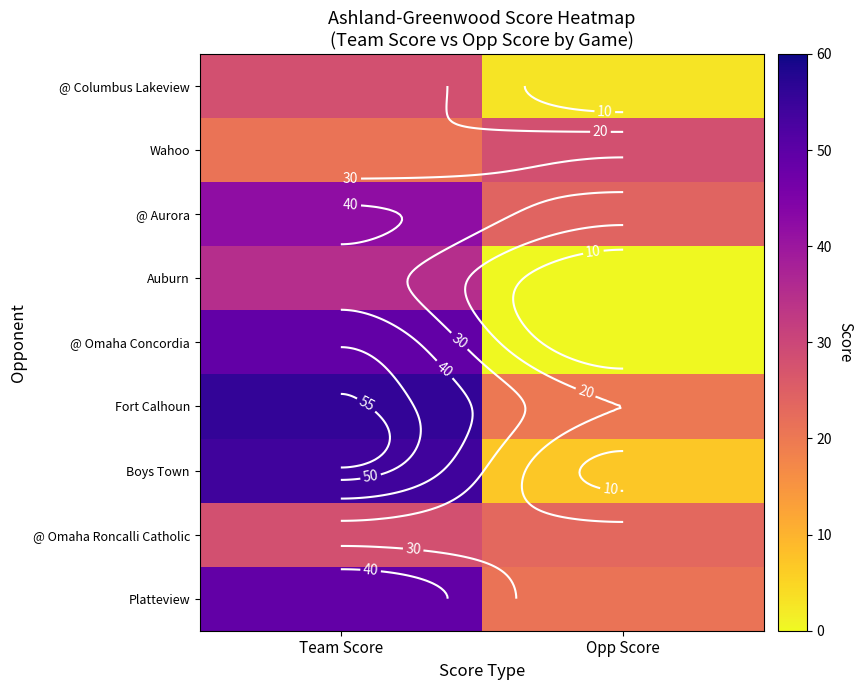

What is the sum of all Wahoo values?

49